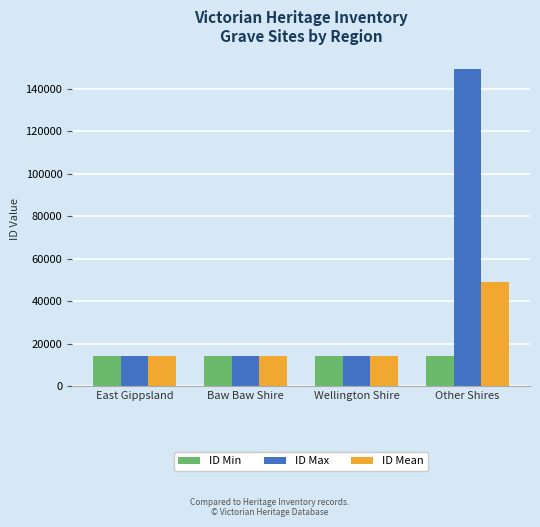

List the series in order of their overall mean, lowest first.

ID Min, ID Mean, ID Max